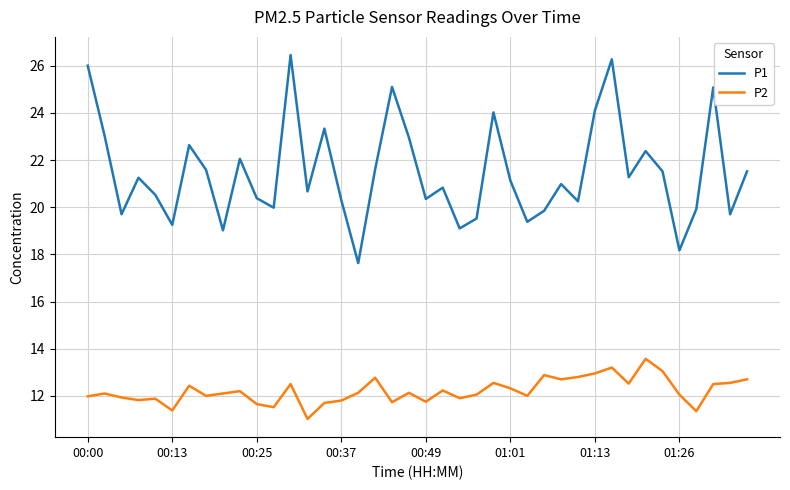

List the series in order of their peak value, lowest first.

P2, P1